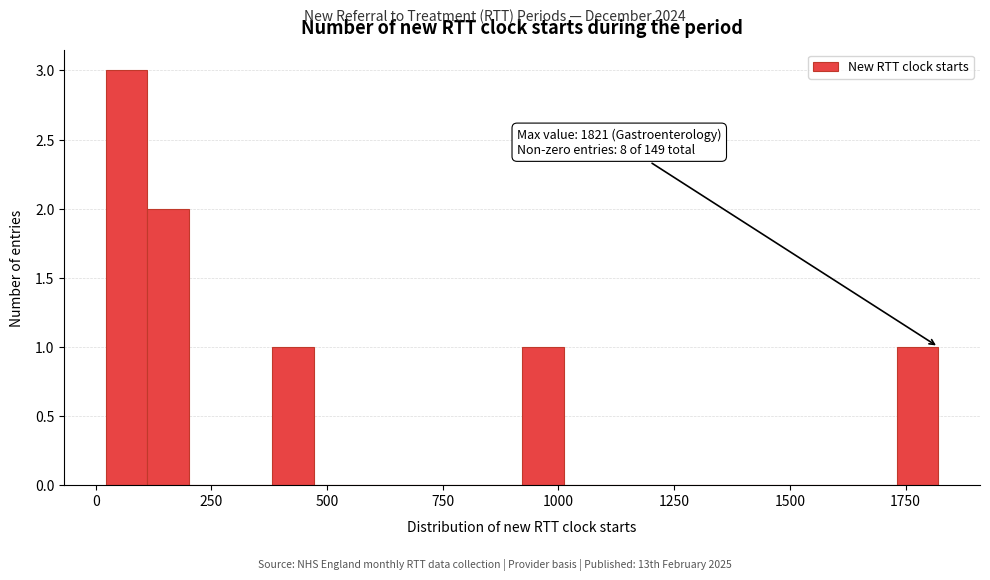

Read against the x-axis, roughly where is the centre of the tallest bar?

50